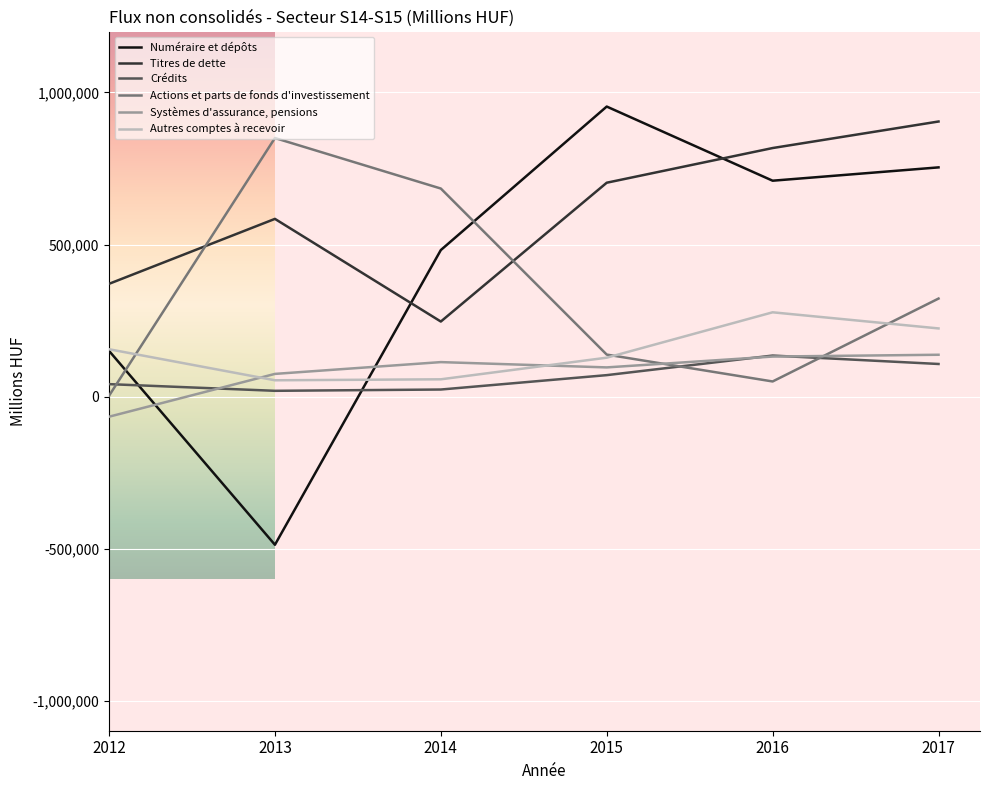

True or false: Numéraire et dépôts and Systèmes d'assurance, pensions cross at least once.

True